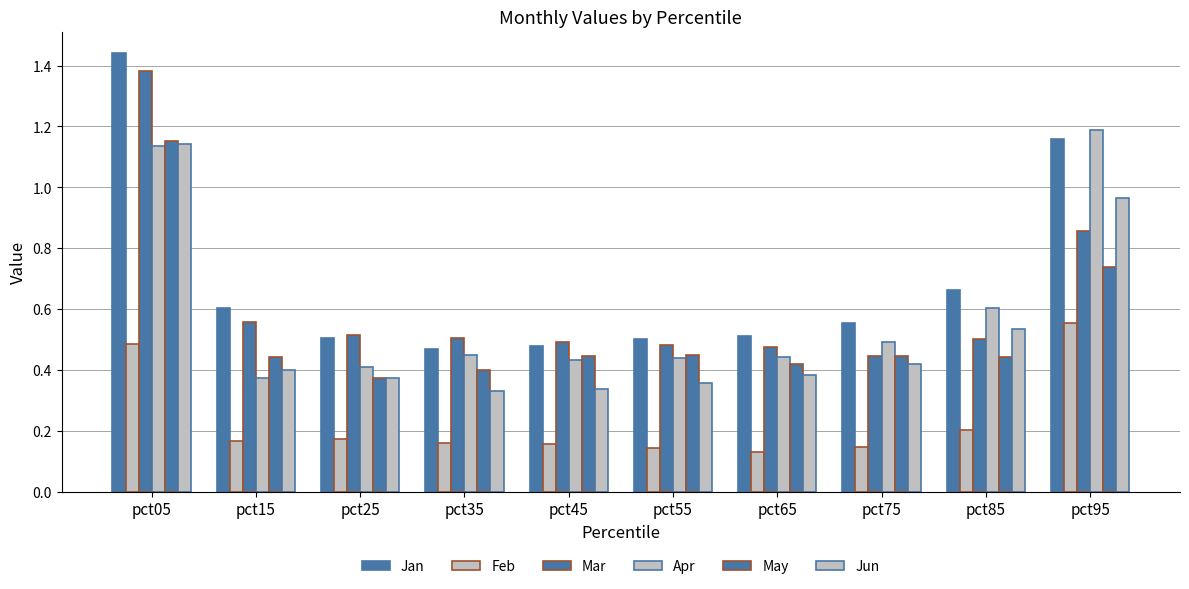

How many groups of bars are there?

10